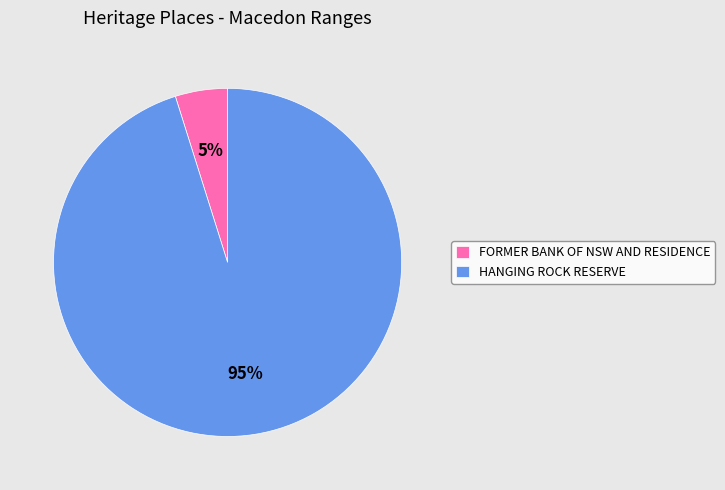

Between HANGING ROCK RESERVE and FORMER BANK OF NSW AND RESIDENCE, which is larger?

HANGING ROCK RESERVE